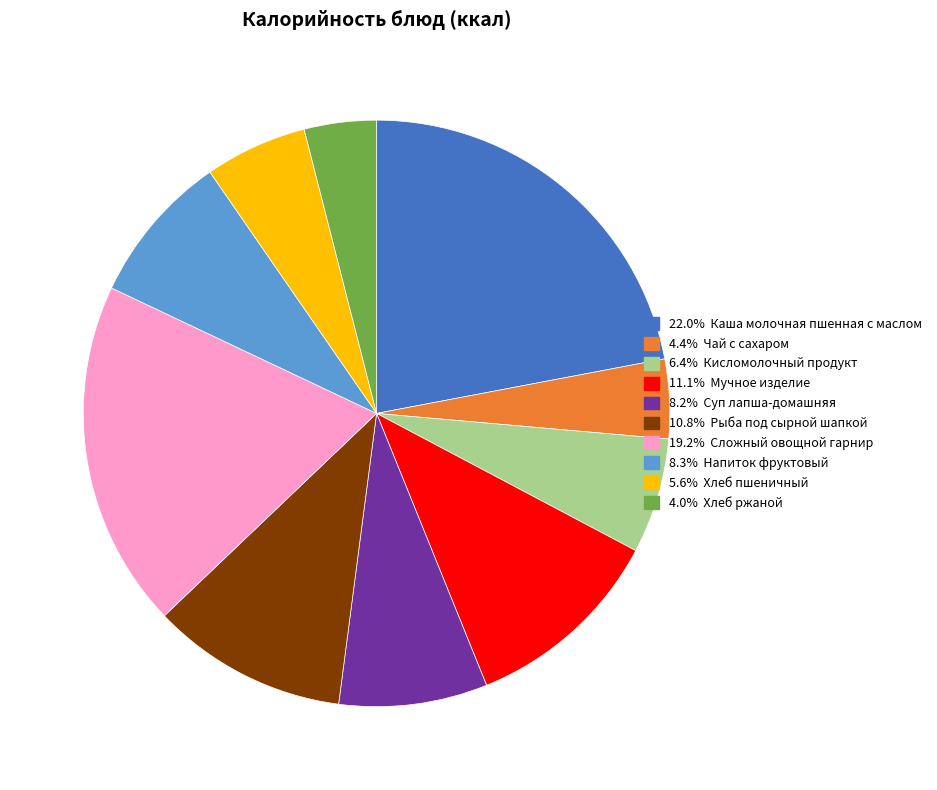

Is there a majority slice in this chart?

No